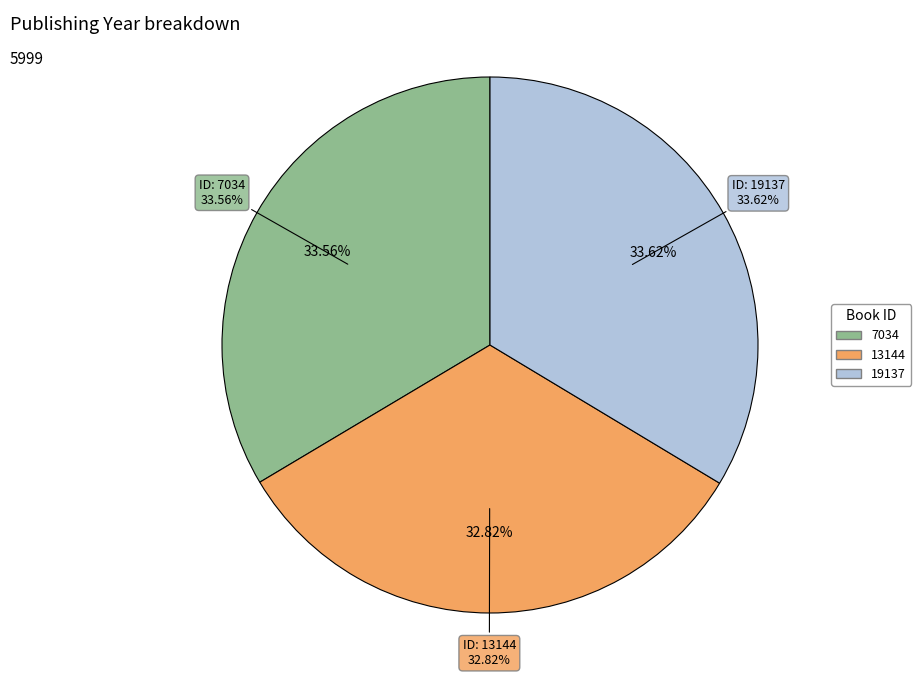

True or false: 7034 accounts for 34% of the total.

True